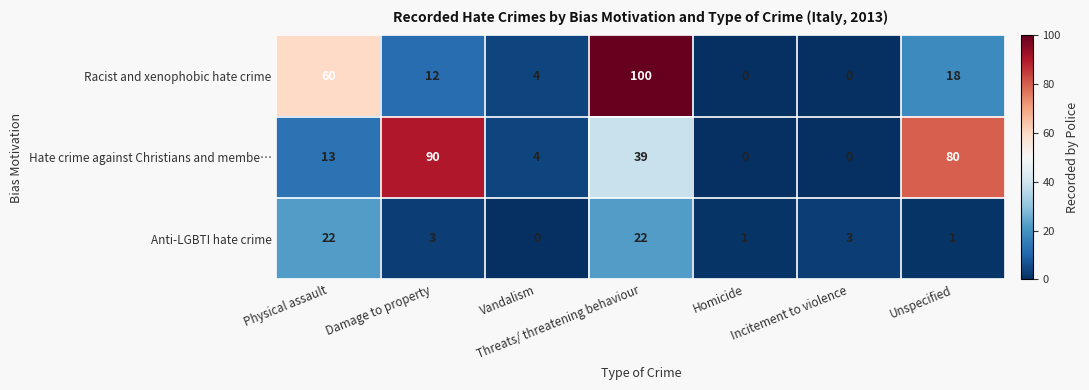

At which label does Racist and xenophobic hate crime first exceed 12?

Physical assault